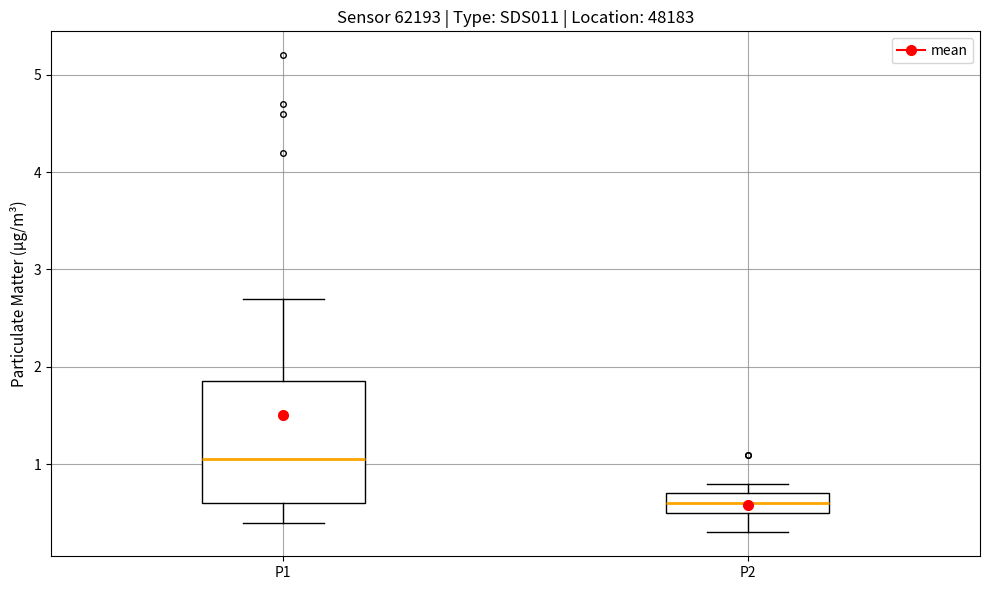

Reading left to right, transcribe this box plot: for each box, give where its median line is, the range the box spans, and where its two whiskers end, as read against the y-axis. The values are not printed on the chart, so give them approximately, as read against the axis.

P1: median 1.1, box 0.6 to 1.9, whiskers 0.4 to 2.7
P2: median 0.6, box 0.5 to 0.7, whiskers 0.3 to 0.8